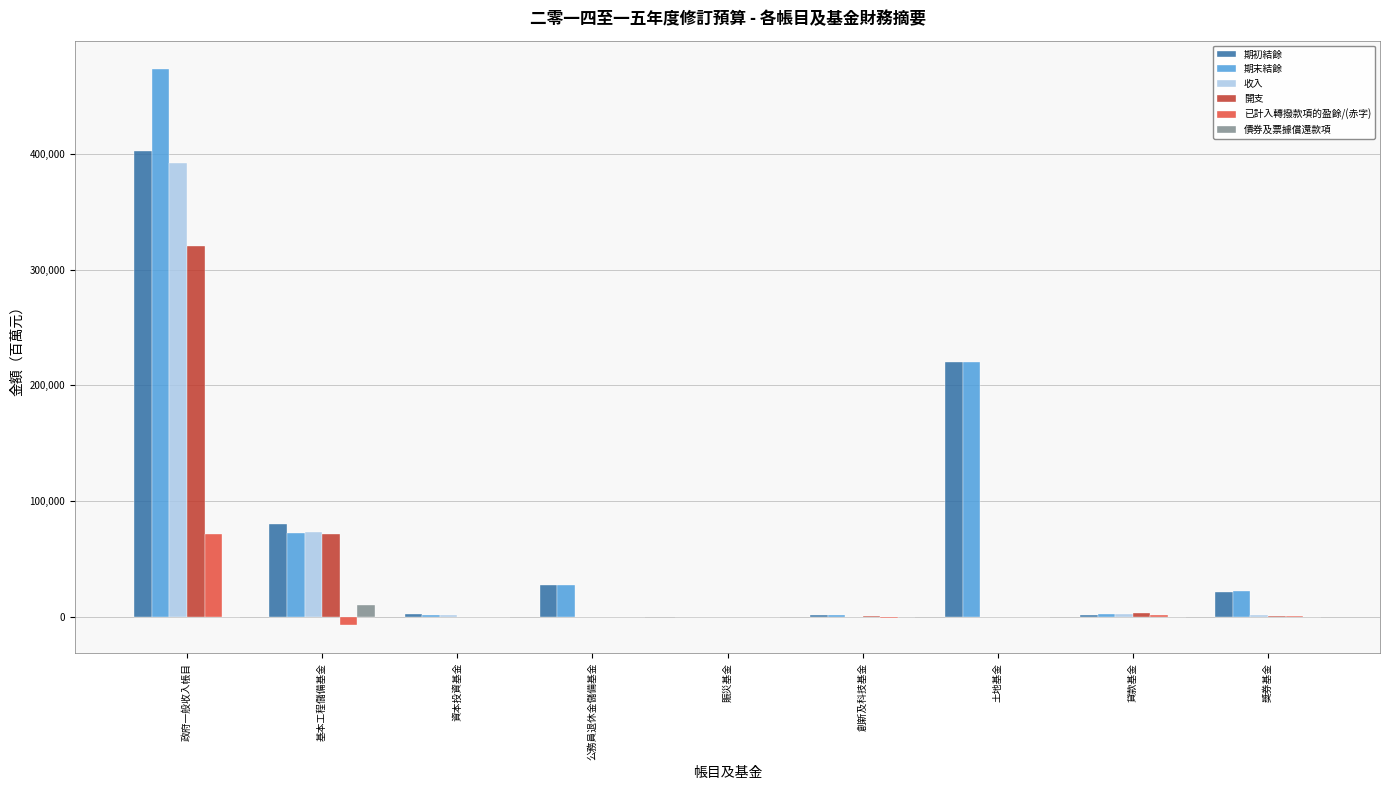

Read the 開支 value at 創新及科技基金.

882